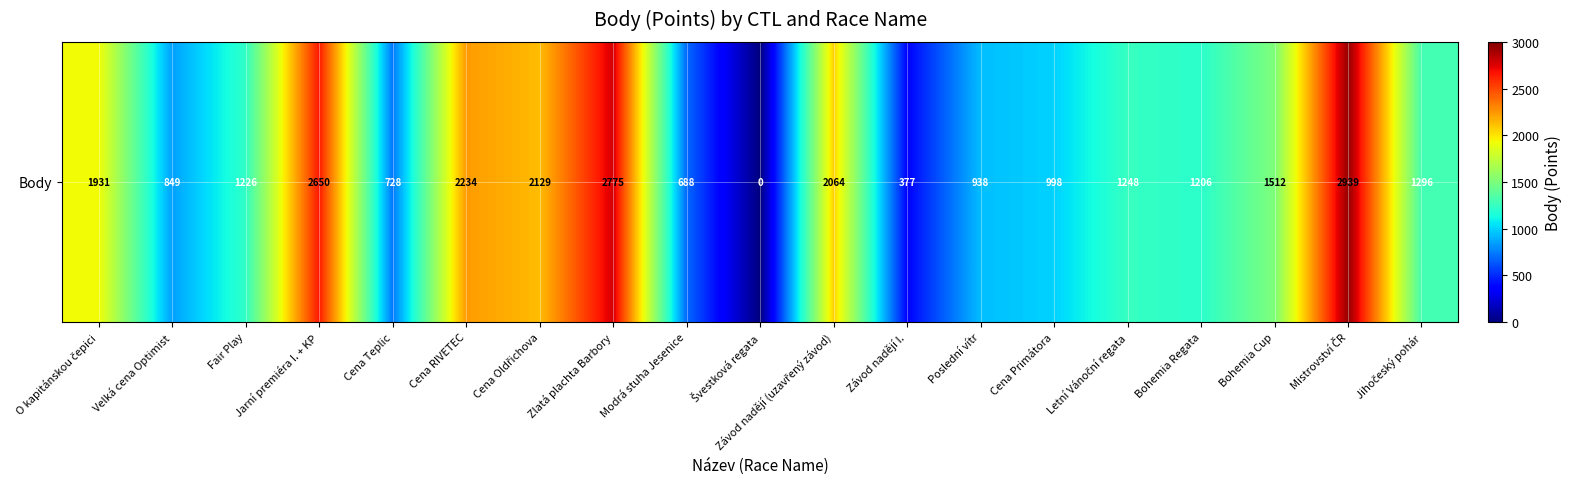

What is the ratio of the value at Bohemia Cup to the value at Mistrovství ČR?

0.5